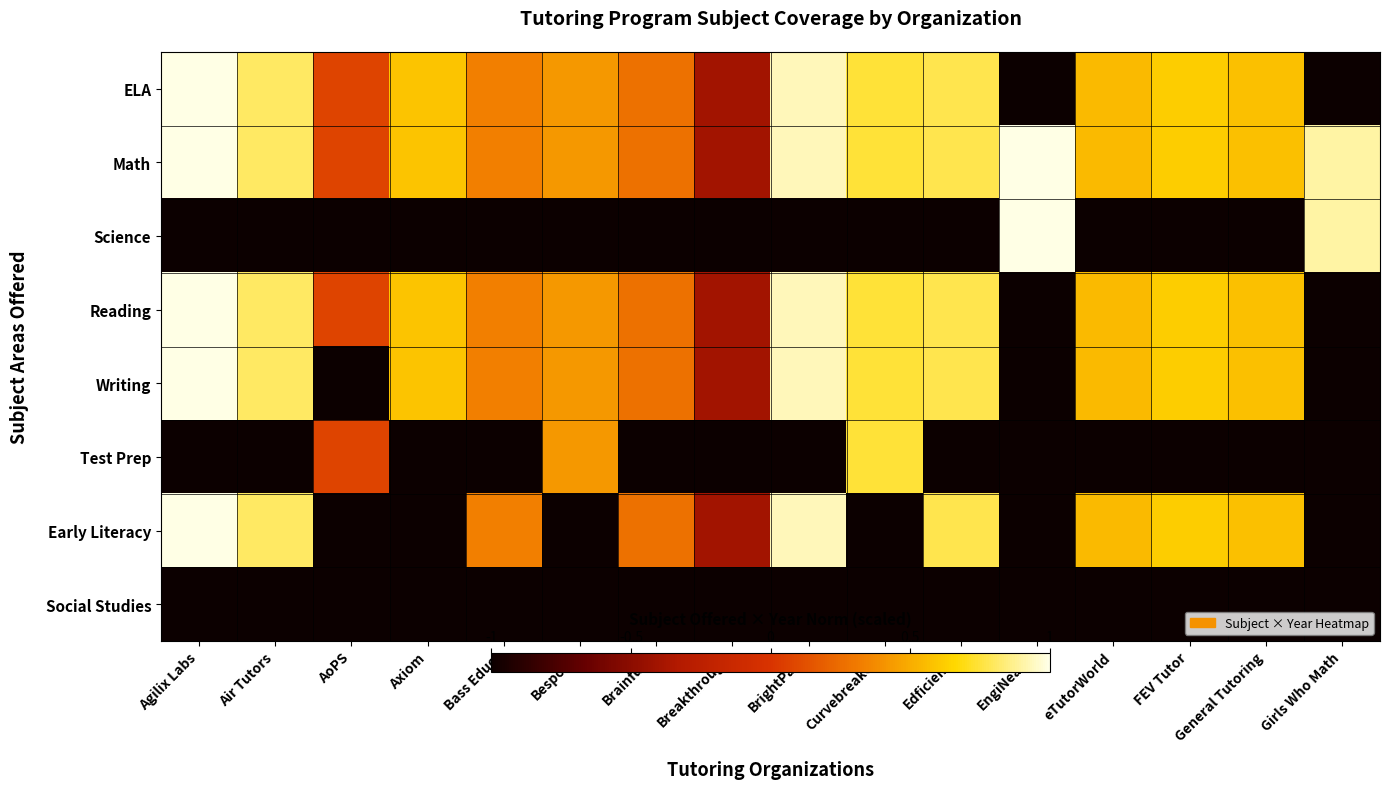

How many series are shown in this chart?

8